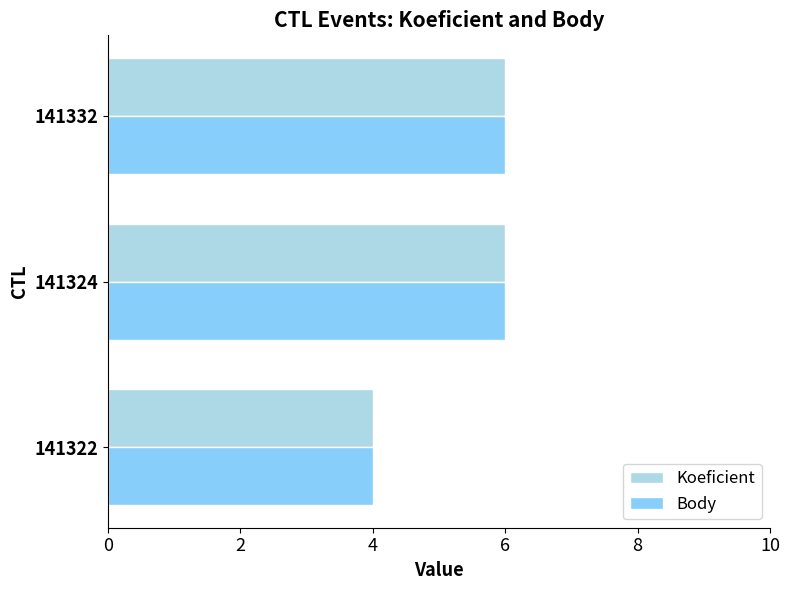

True or false: Koeficient has a value of 3 at 141332.

False